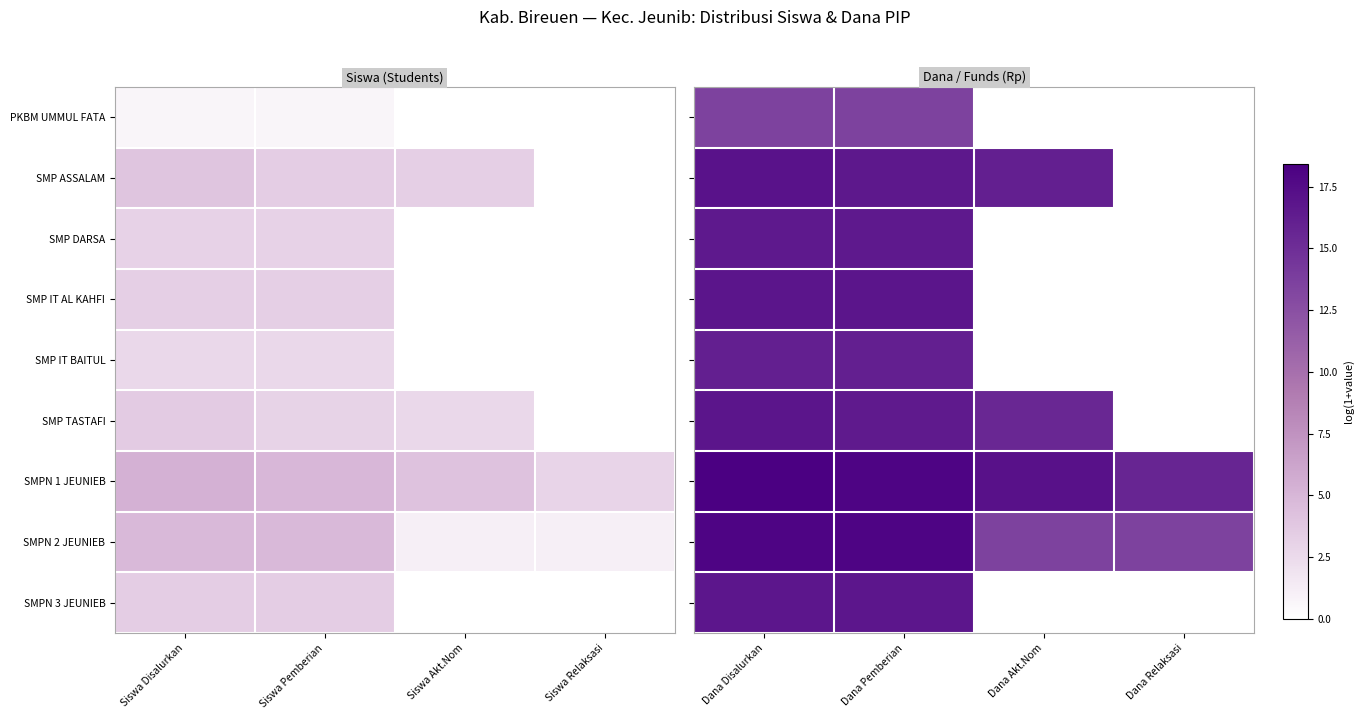

How many data points in SMP ASSALAM are less than 16?

1